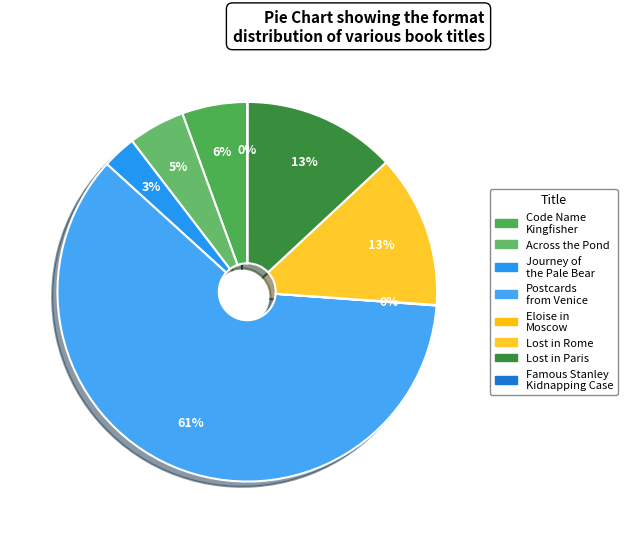

What percentage is the Code Name Kingfisher slice, to the nearest percent?

6%